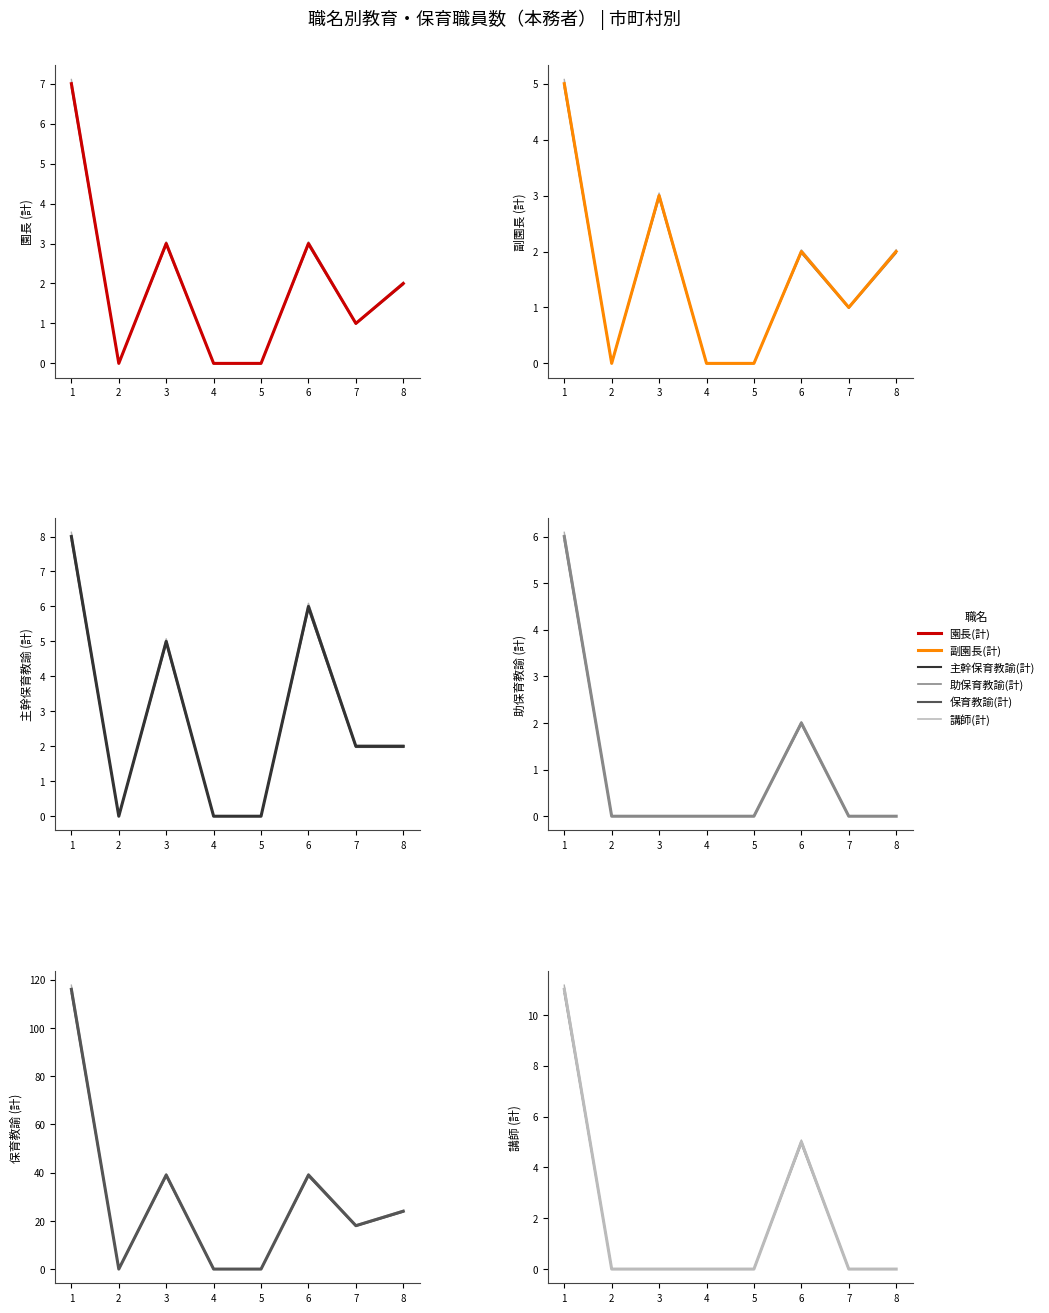

How many lines are shown in the chart?

6